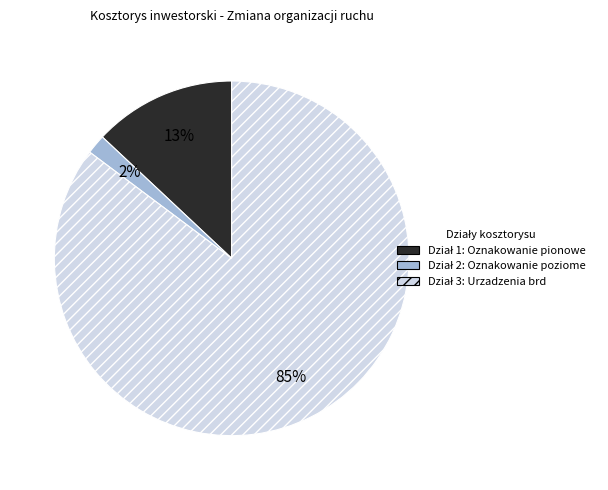

Is there a majority slice in this chart?

Yes